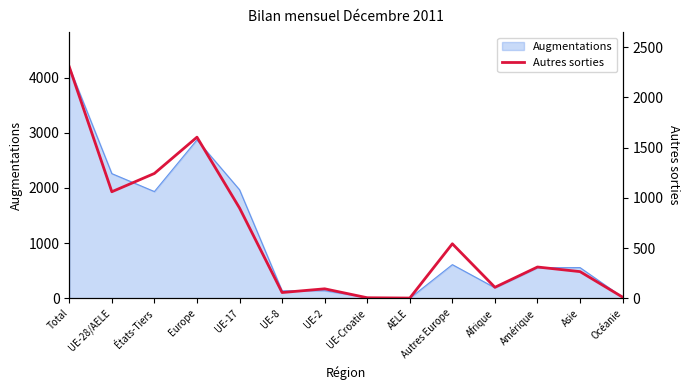

True or false: the data shows 2304 at Total.

True